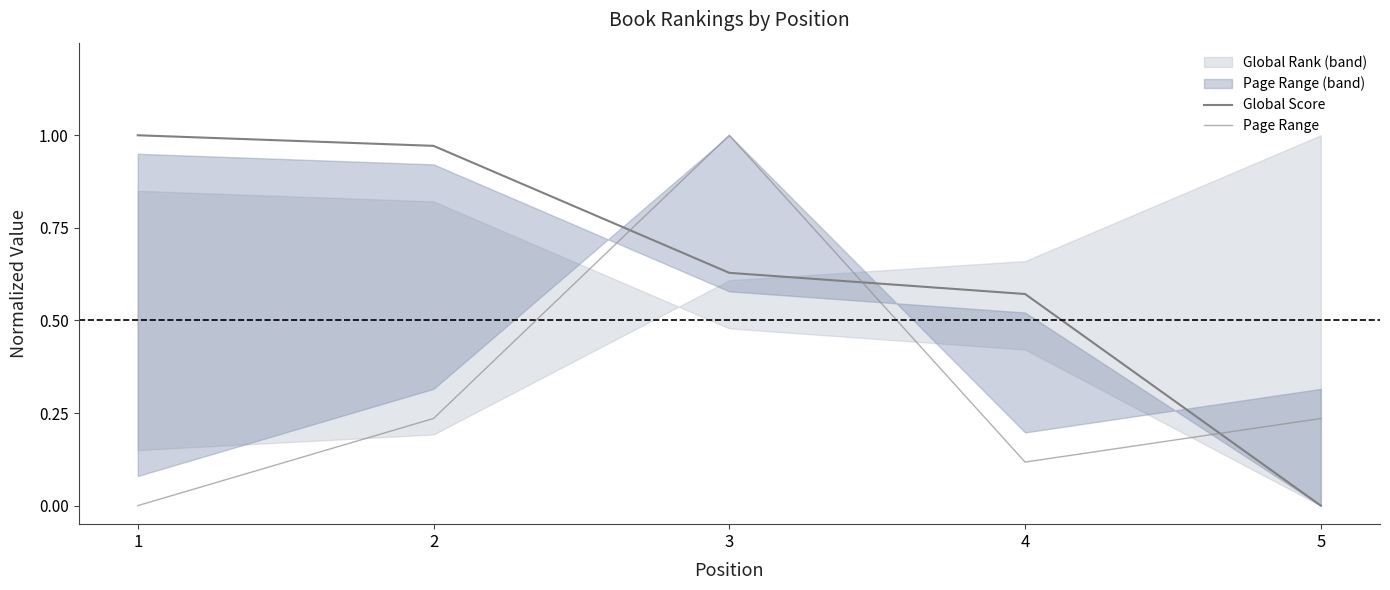

Where do Global Score and Page Range first cross each other?

2 and 3